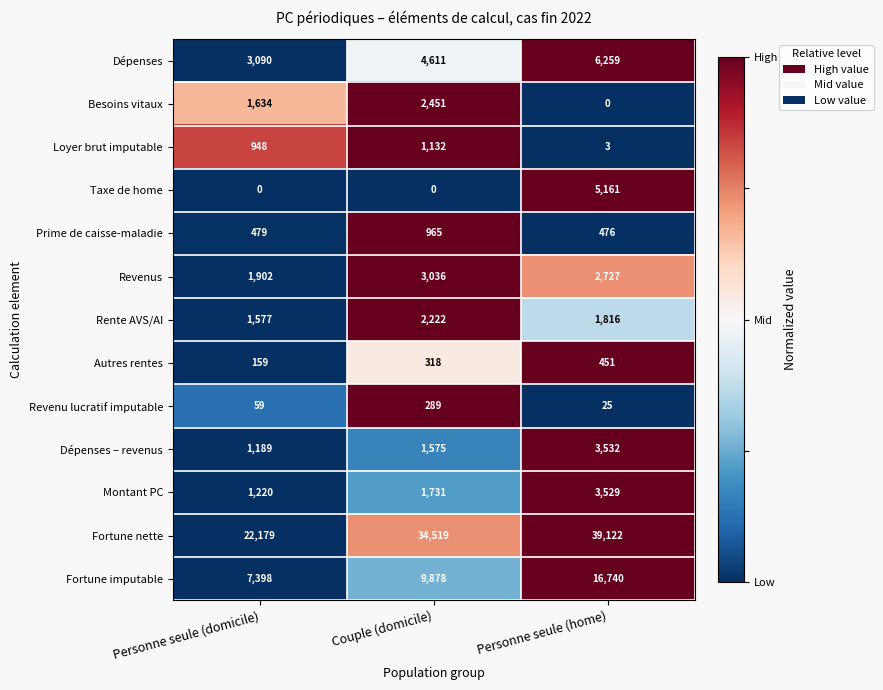

What is the total value across all series at Personne seule (home)?

79841